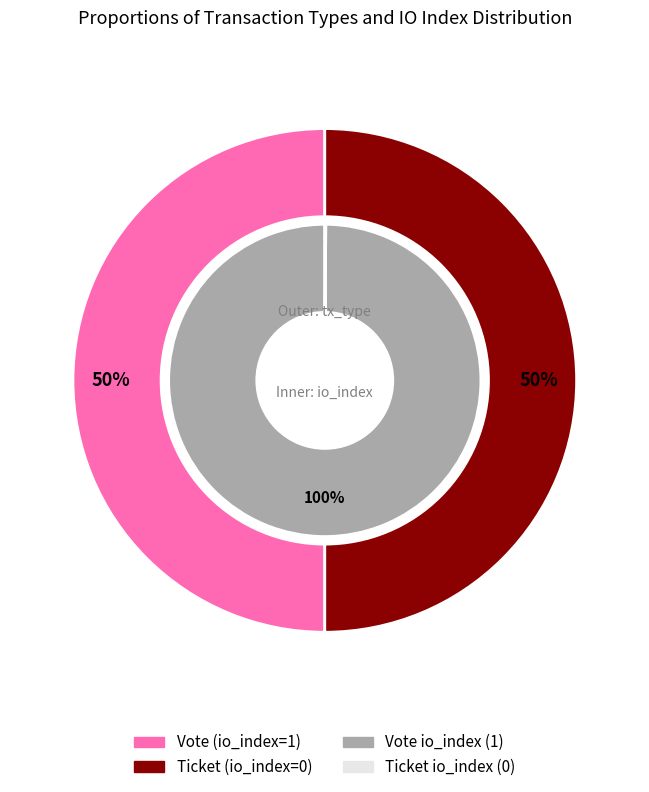

Which slice is the largest?

Vote